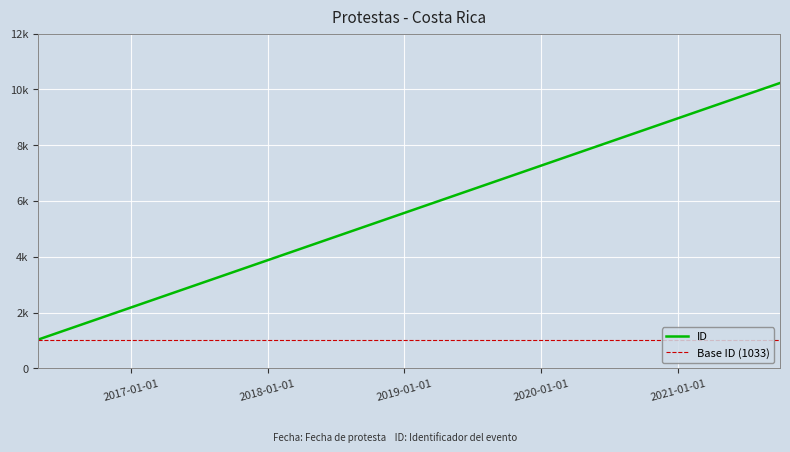

Reading right to left, transcribe all the data shown in this chart.

2021-10-01=10230	2016-04-29=1037	2016-04-28=1033